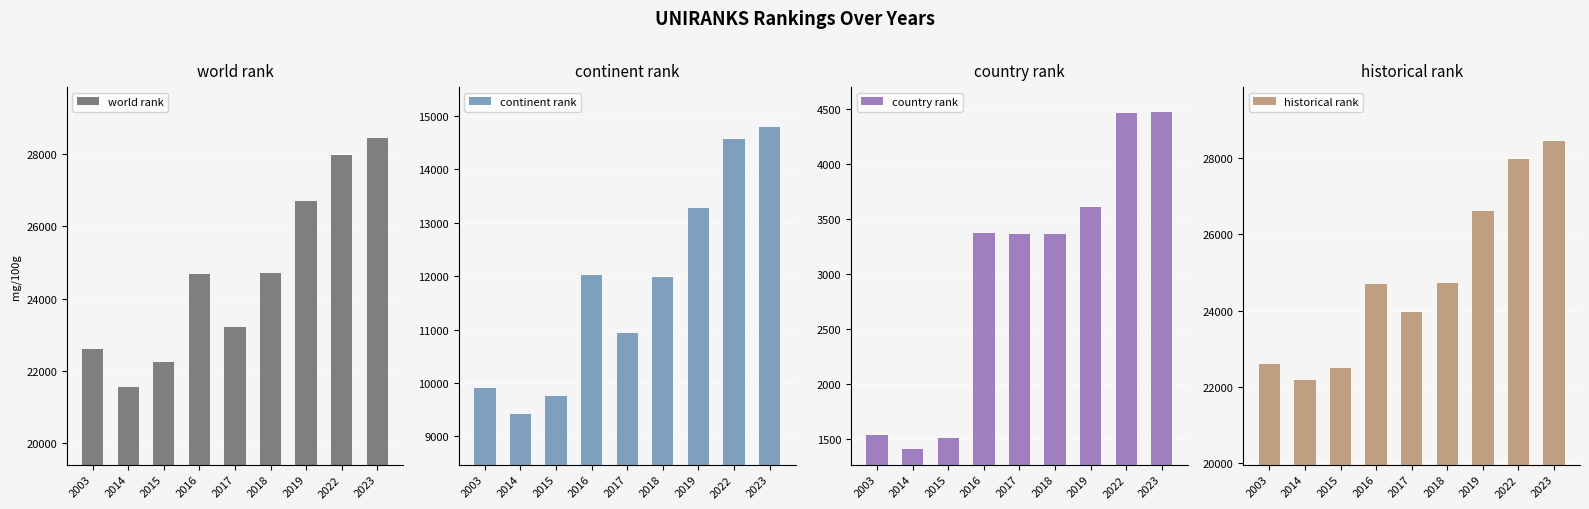

How many bars are there in total?

36